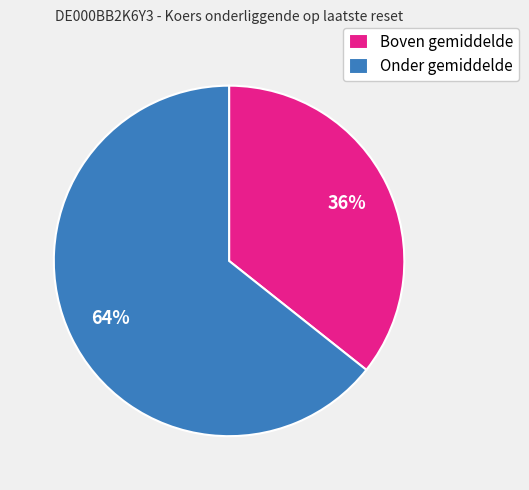

Rank the categories by value from highest to lowest.

Onder gemiddelde, Boven gemiddelde